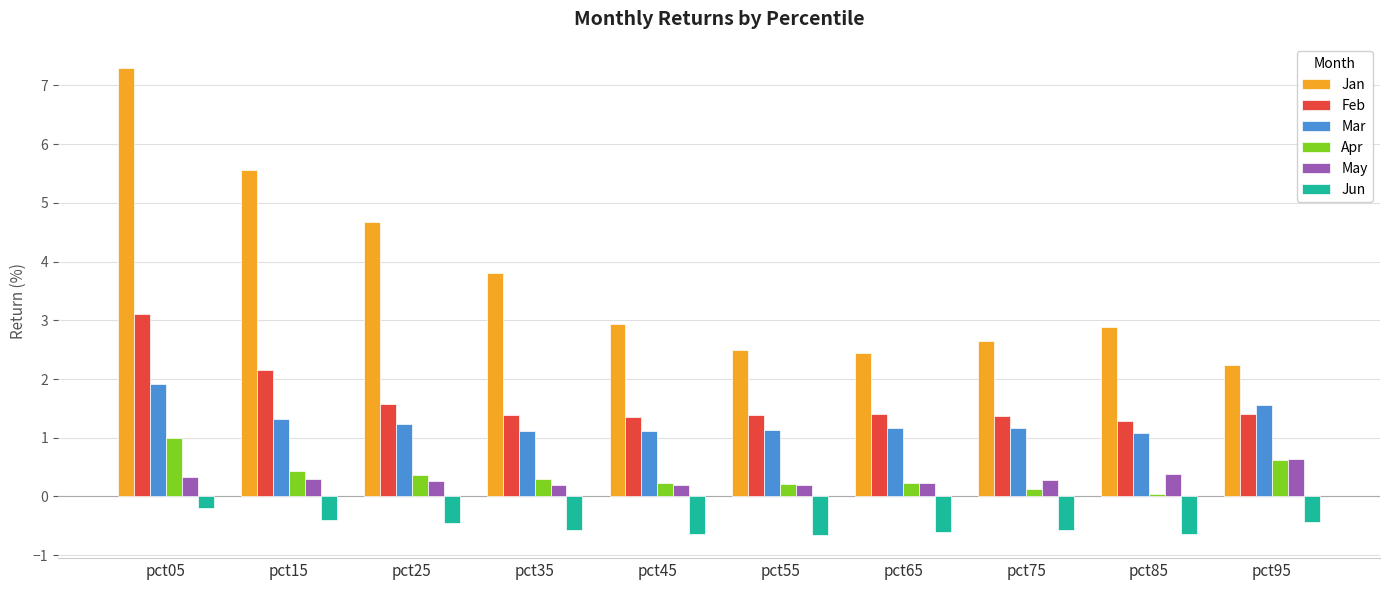

Is it true that Mar equals 0.7 at pct65?

False